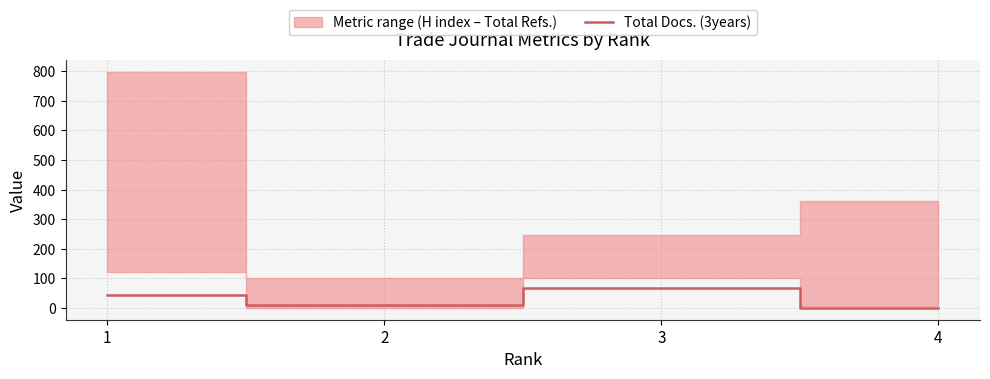

List the labels in order of value, smallest first.

4, 2, 1, 3